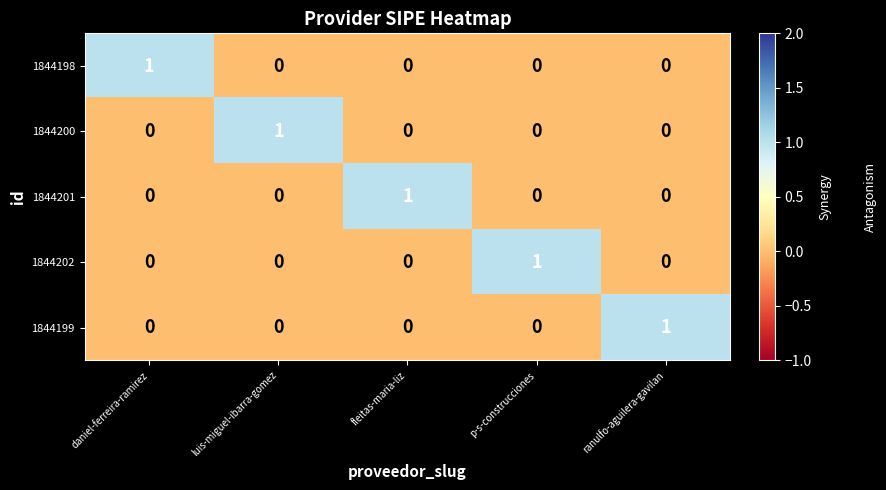

At which label does 1844200 reach its peak?

luis-miguel-ibarra-gomez